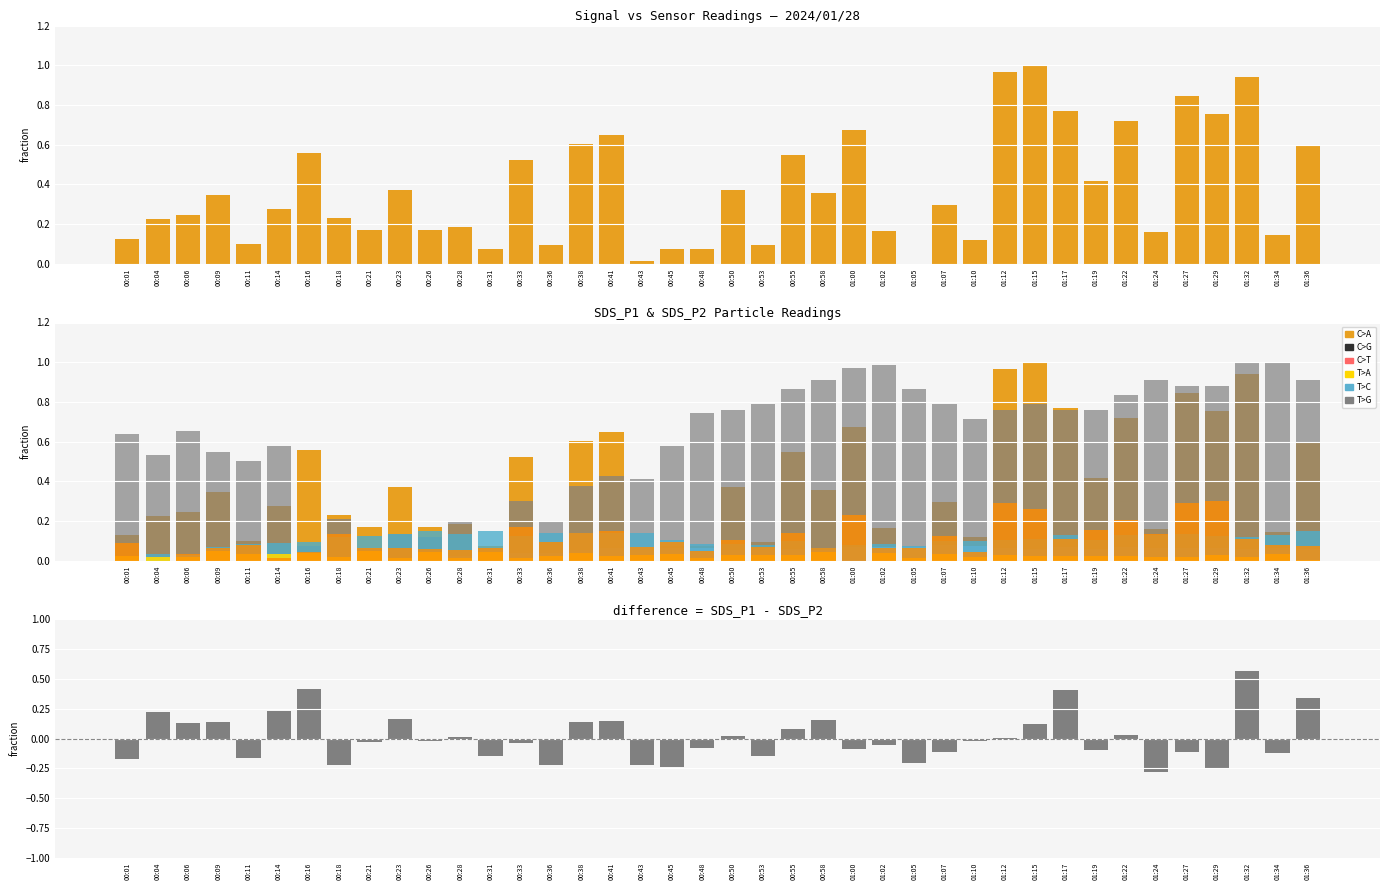

Which label corresponds to the largest value in the chart?

01:15